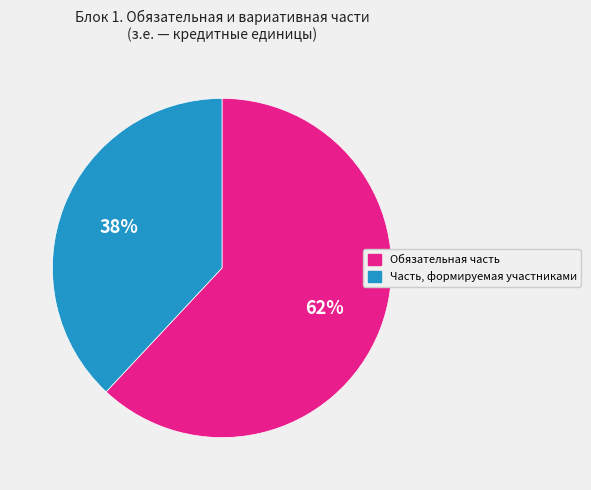

To the nearest percent, what is the difference between the largest and smallest slice percentages?

24%